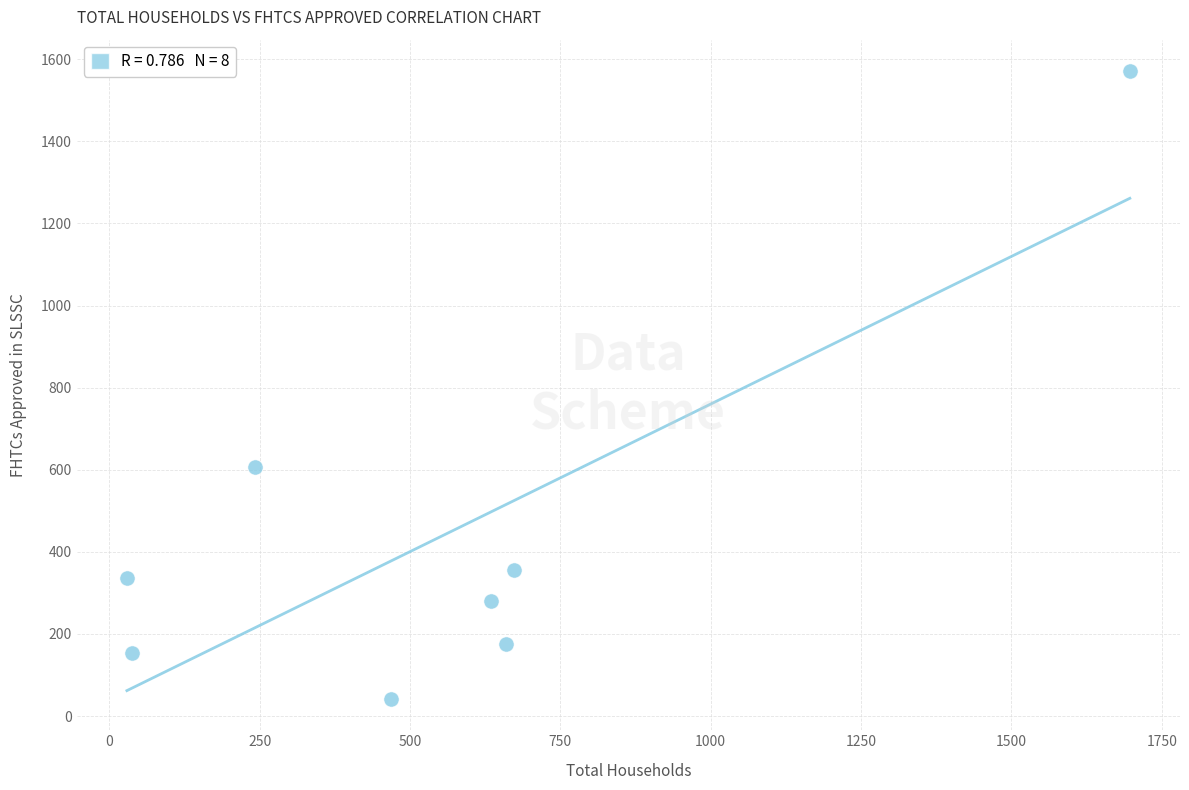

What Y value in the scatter plot is closest to 806?

606